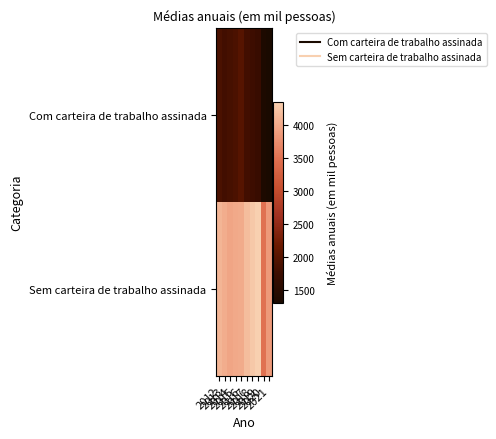

Reading left to right, list all the values displayed in this chart.

Com carteira de trabalho assinada: 2012=1878.2	2013=1807.0	2014=1846.0	2015=1892.2	2016=1992.0	2017=1811.0	2018=1768.2	2019=1716.0	2020=1352.2	2021=1303.5
Sem carteira de trabalho assinada: 2012=4106.0	2013=4041.2	2014=3966.8	2015=4009.2	2016=4015.2	2017=4178.8	2018=4280.5	2019=4355.5	2020=3496.0	2021=3864.8